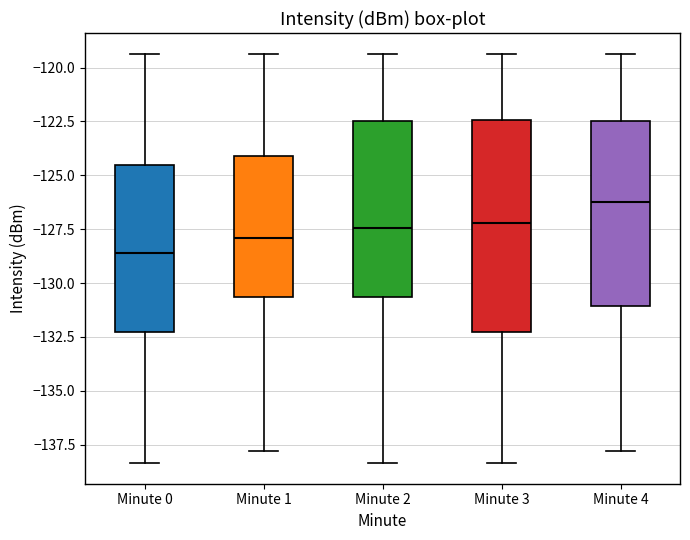

Reading left to right, read every box against the y-axis: the position of its median line, the range the box covers, and the ends of its whiskers. The values are not printed on the chart, so give them approximately, as read against the axis.

Minute 0: median -128.5, box -132.5 to -124.5, whiskers -138.5 to -119.5
Minute 1: median -128.0, box -130.5 to -124.0, whiskers -138.0 to -119.5
Minute 2: median -127.5, box -130.5 to -122.5, whiskers -138.5 to -119.5
Minute 3: median -127.0, box -132.5 to -122.5, whiskers -138.5 to -119.5
Minute 4: median -126.0, box -131.0 to -122.5, whiskers -138.0 to -119.5